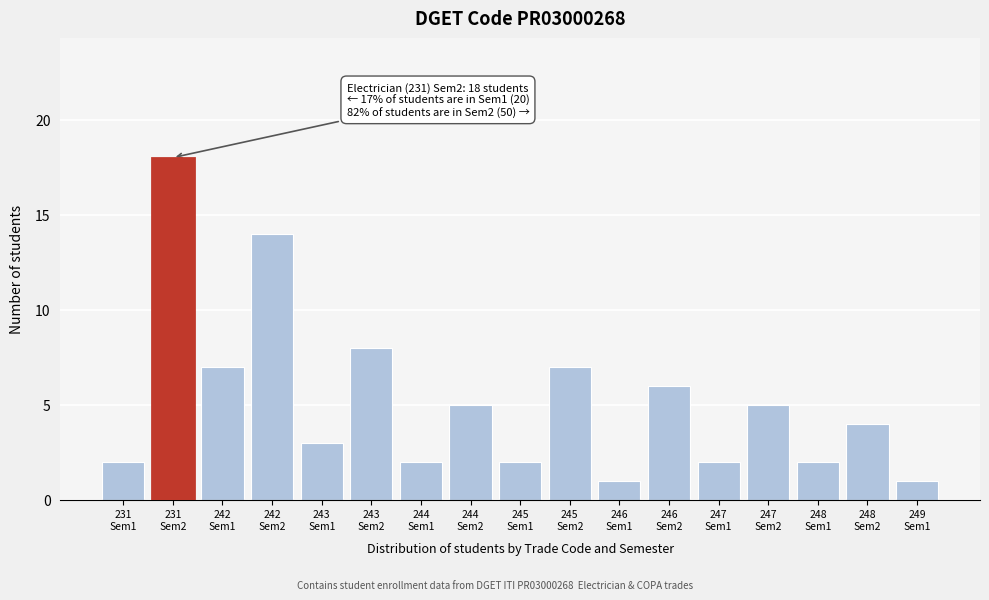

Reading left to right, extract all data points from this chart.

2	18	7	14	3	8	2	5	2	7	1	6	2	5	2	4	1